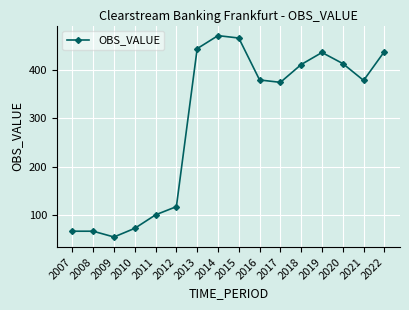

What value does the data have at 2010?

72